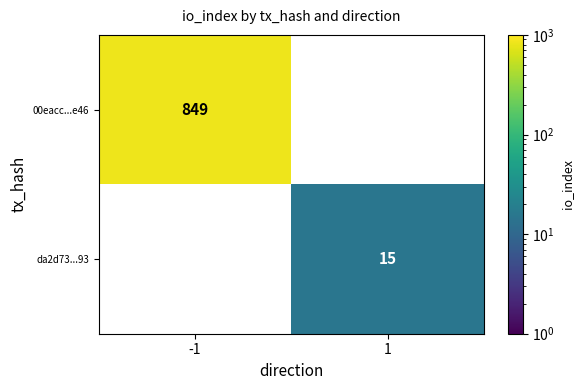

How many data points does each series have?

2